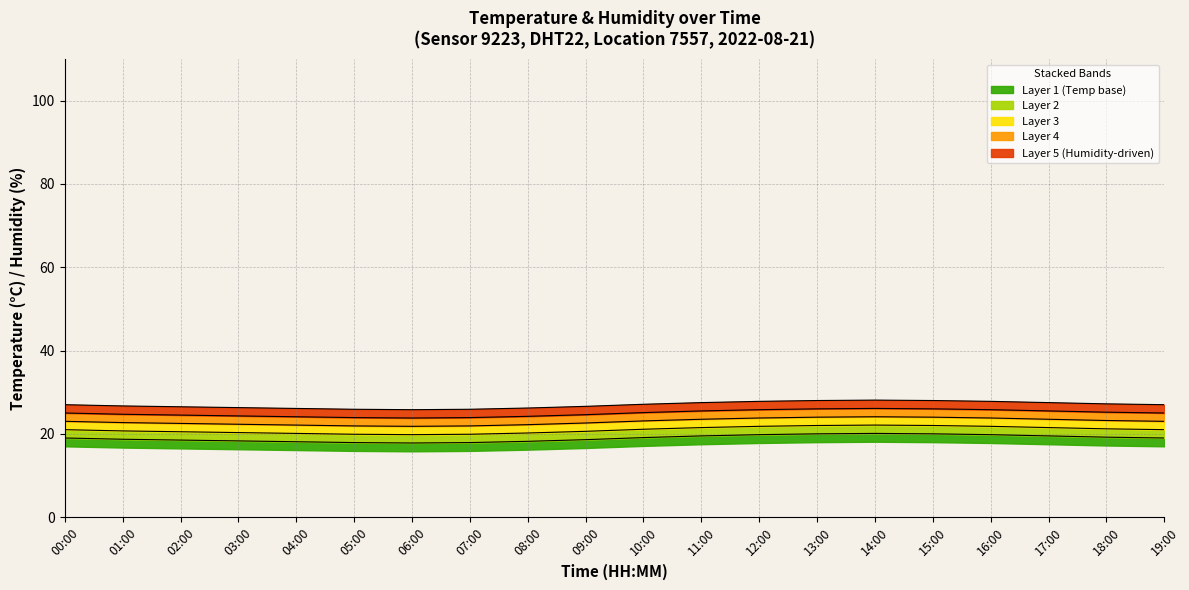

What is the smallest value displayed?

17.8